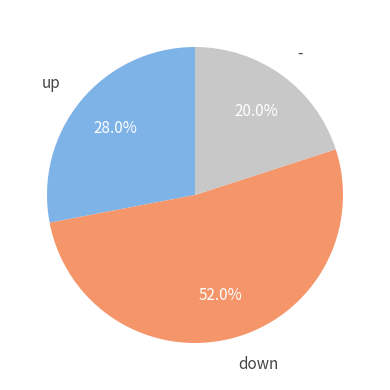

What is the smallest slice in the pie chart?

-